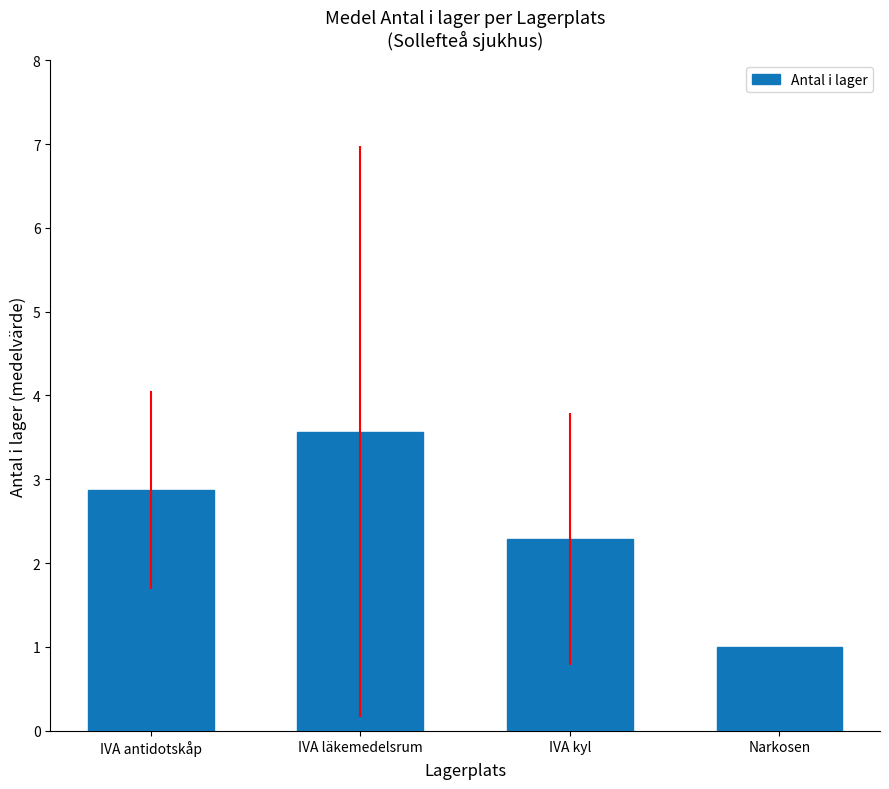

What is the ratio of the value at IVA läkemedelsrum to the value at IVA kyl?

1.6